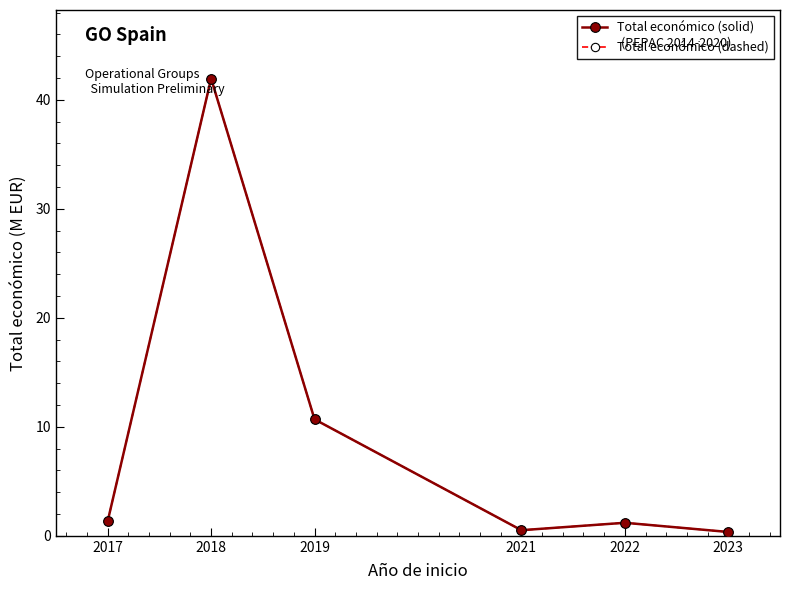

Is it true that Total económico (dashed) equals 5.8 at 2019?

False